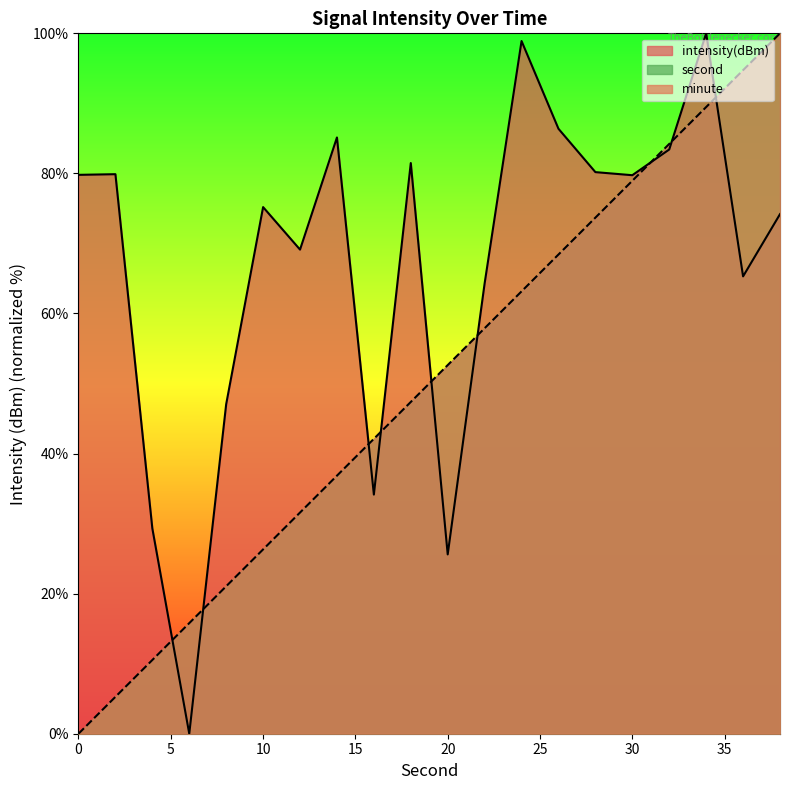

How many lines are shown in the chart?

2